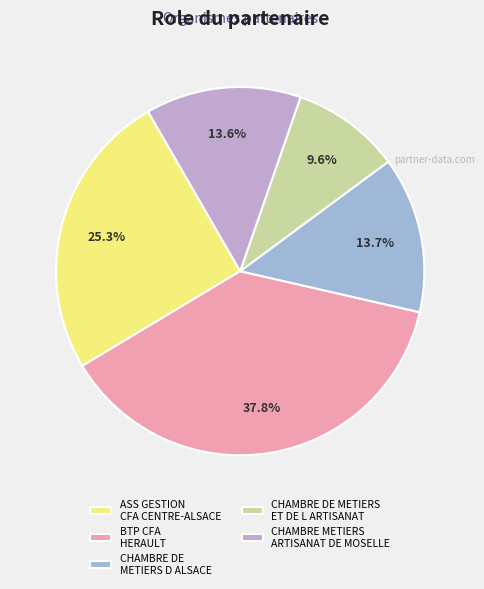

Which category has the smallest portion of the pie?

CHAMBRE DE METIERS ET DE L ARTISANAT